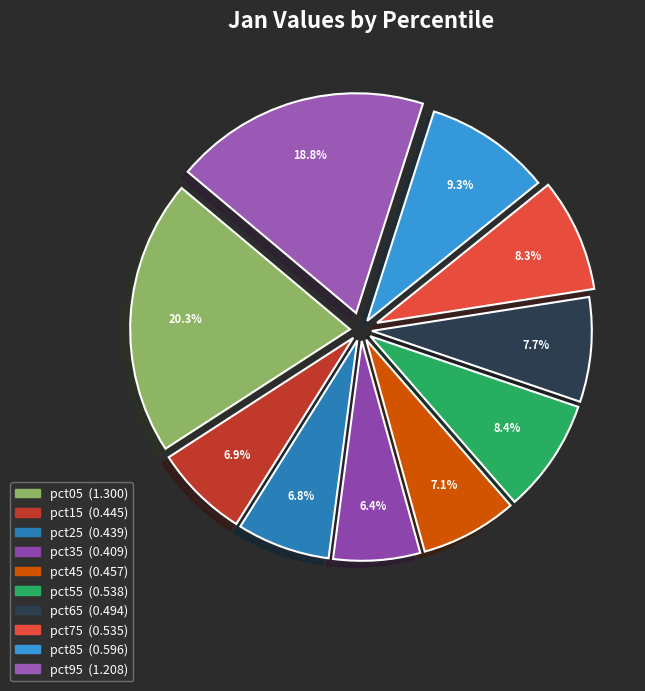

Combined, what portion of the pie is pct55 and pct95?

27.2%